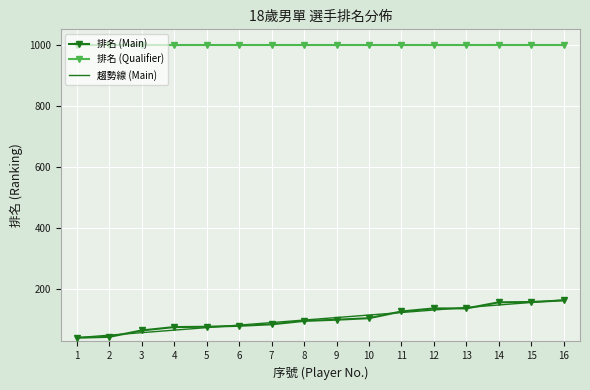

True or false: 排名 (Qualifier) and 排名 (Main) intersect in this chart.

False